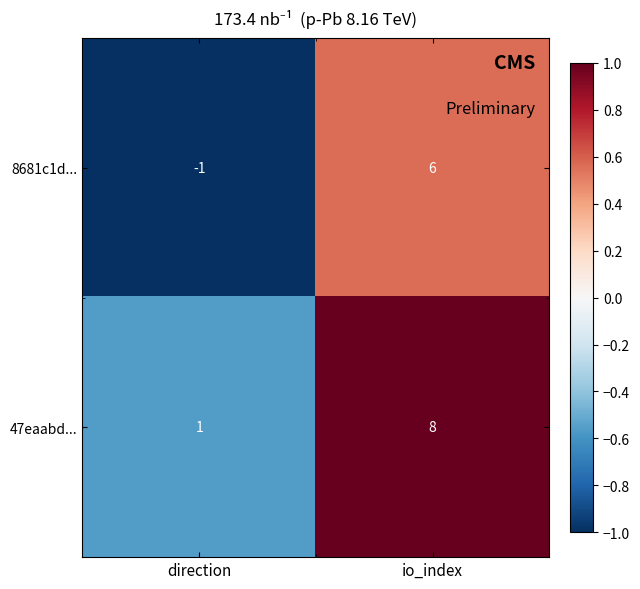

The value of 8681c1d... at direction is -1. True or false?

True